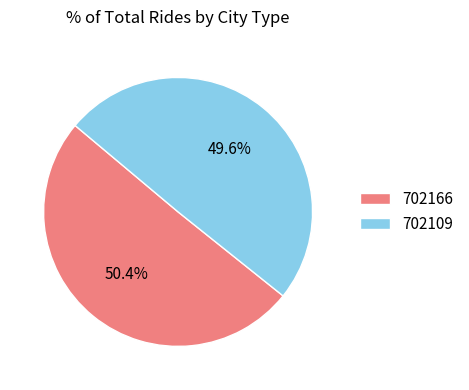

What percentage do 702166 and 702109 together represent?

100.0%